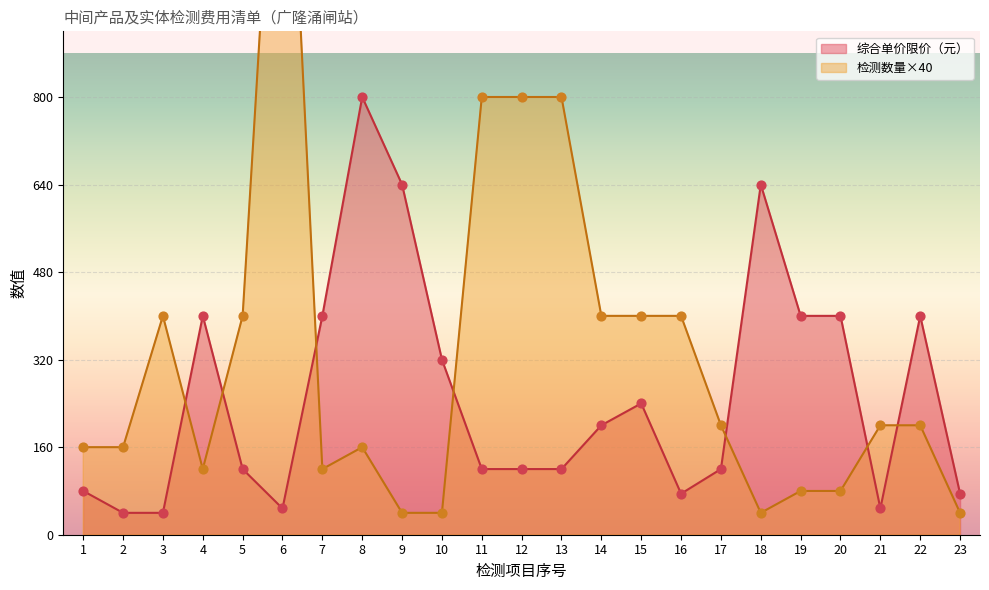

Is the value of 检测数量 at 2 greater than the value of 综合单价限价（元） at 5?

Yes